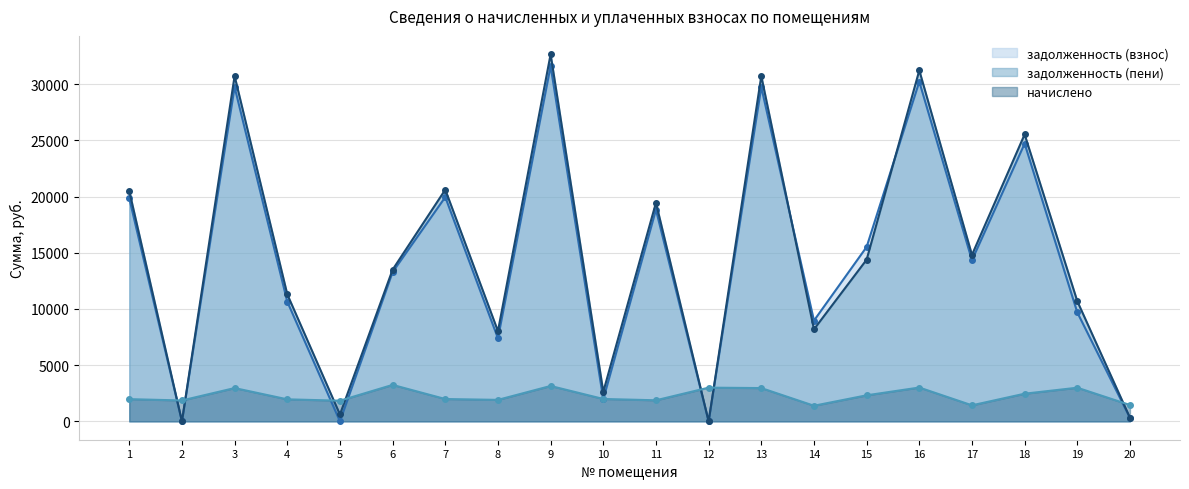

True or false: начислено has a value of 2994.3 at 19.

True